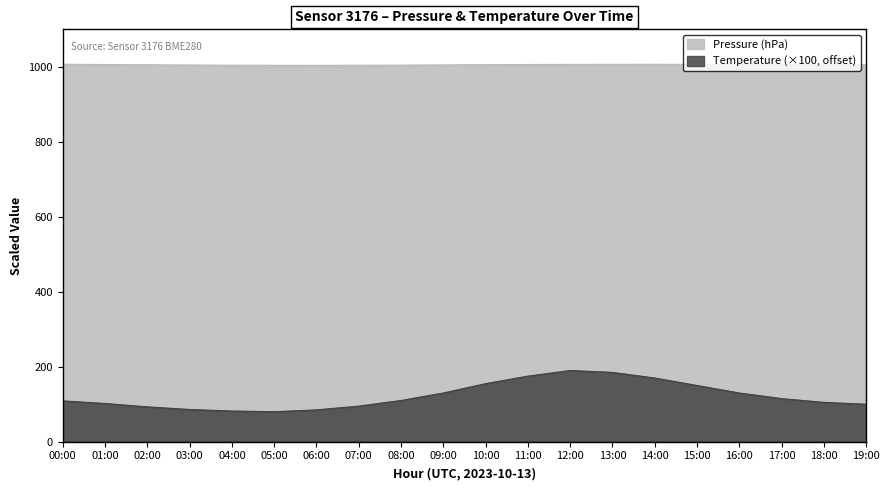

Which category has the lowest value in the Pressure (Pa) series?

06:00